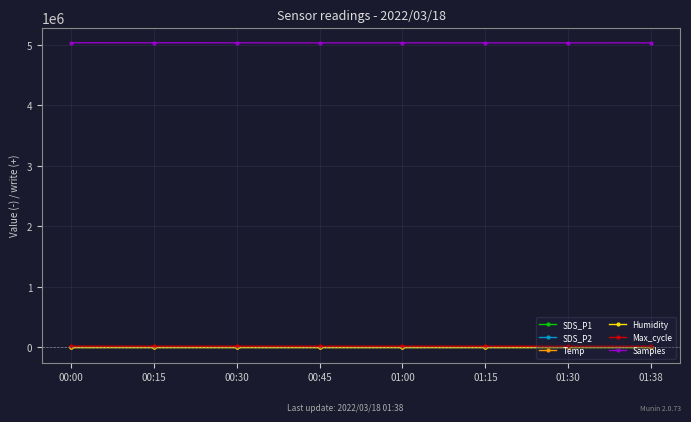

What is the sum of all SDS_P2 values?

296.2